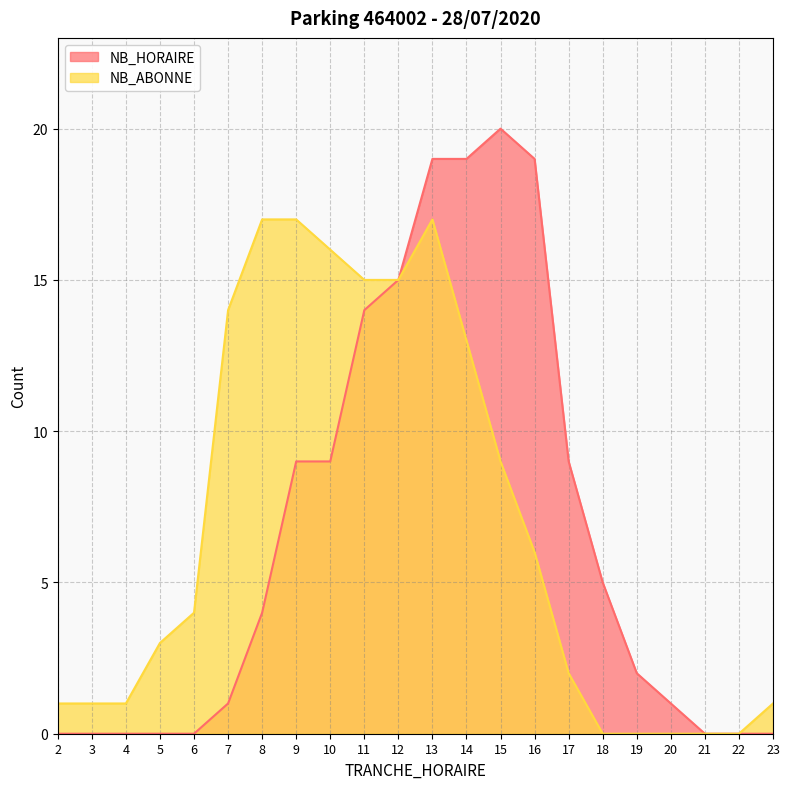

True or false: NB_ABONNE has more than 2 points higher than both neighbors.

False